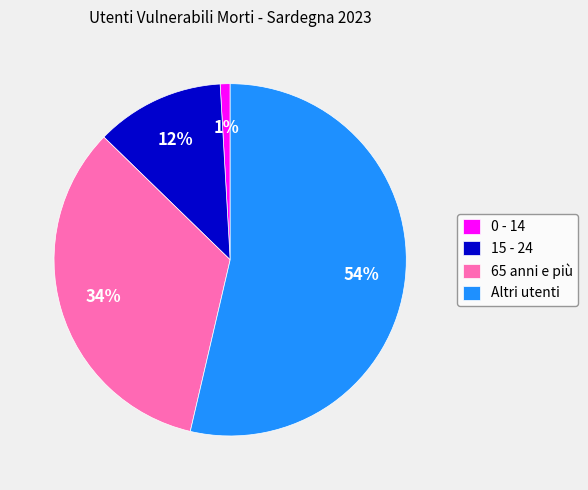

To the nearest percent, what is the difference between the 15 - 24 and Altri utenti slice percentages?

42%